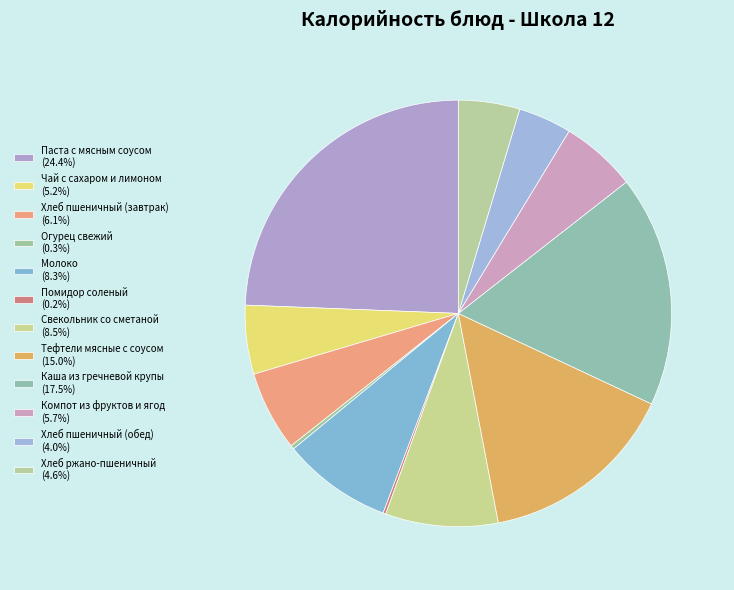

To the nearest percent, what is the average slice percentage?

8%